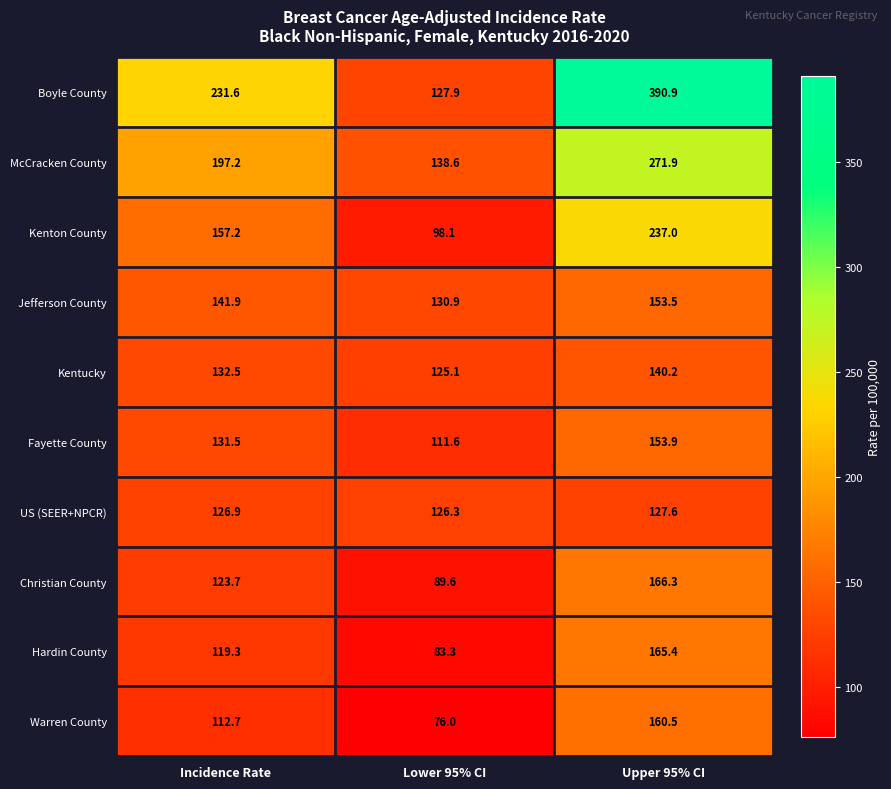

What is the difference between the highest and lowest values at Incidence Rate?

118.9